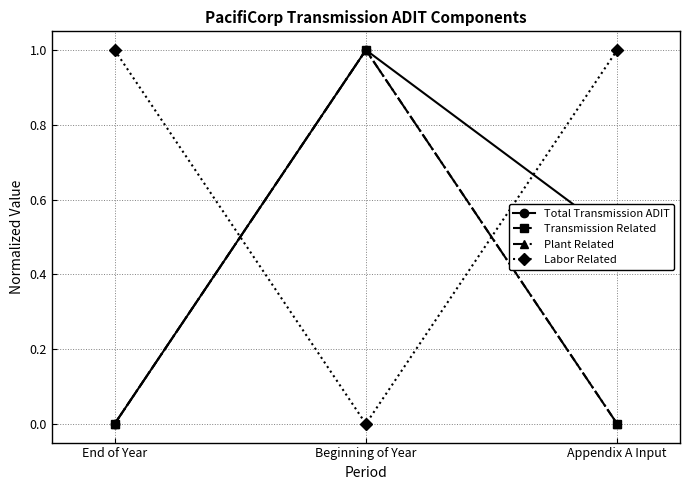

What is the total value across all series at Beginning of Year?

3.0